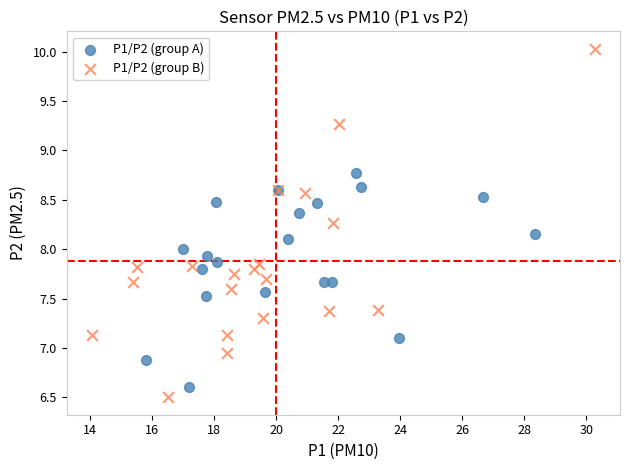

Which series has the largest Y range (max minus min)?

P1/P2 (group B)